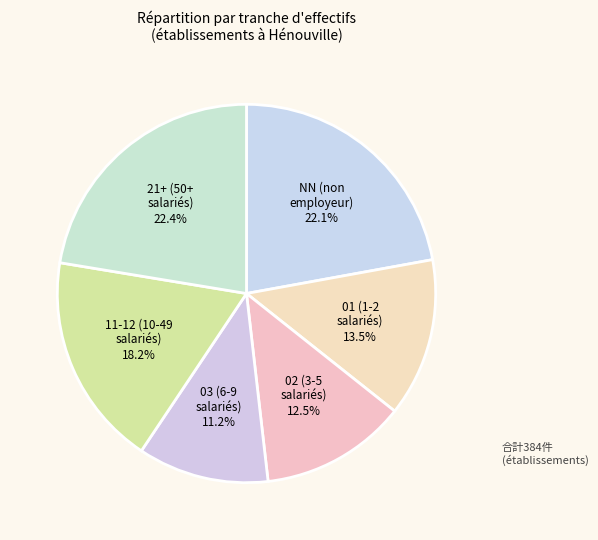

Count the number of slices in the pie.

6